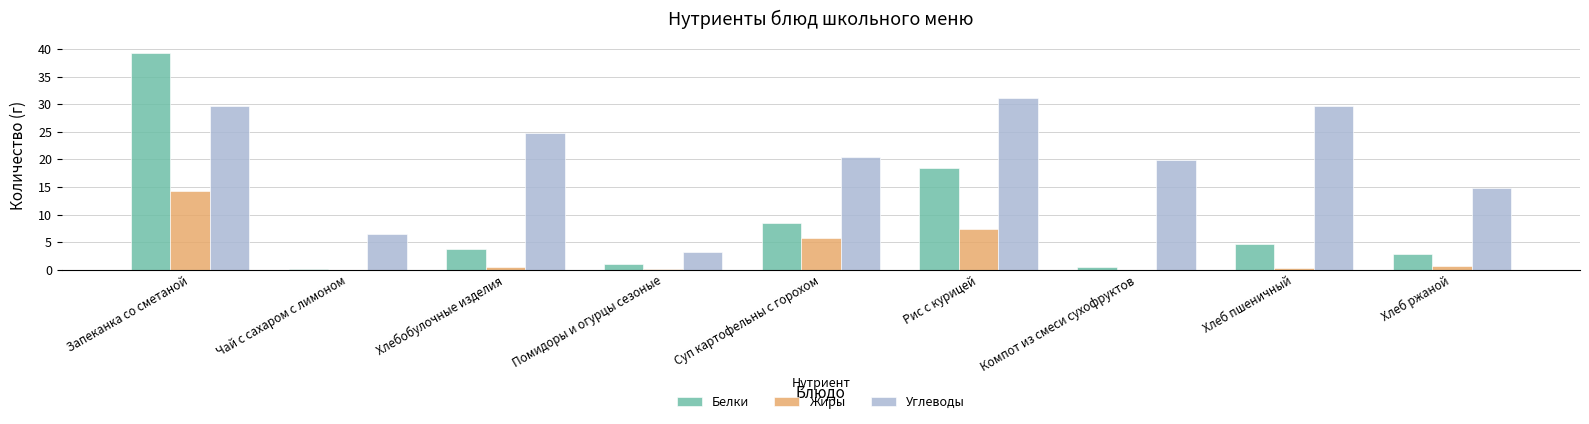

Is it true that Углеводы equals 24.7 at Хлебобулочные изделия?

True